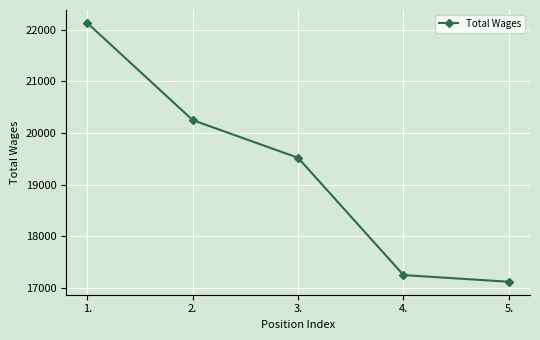

What is the label of the 2nd point from the right?

4.